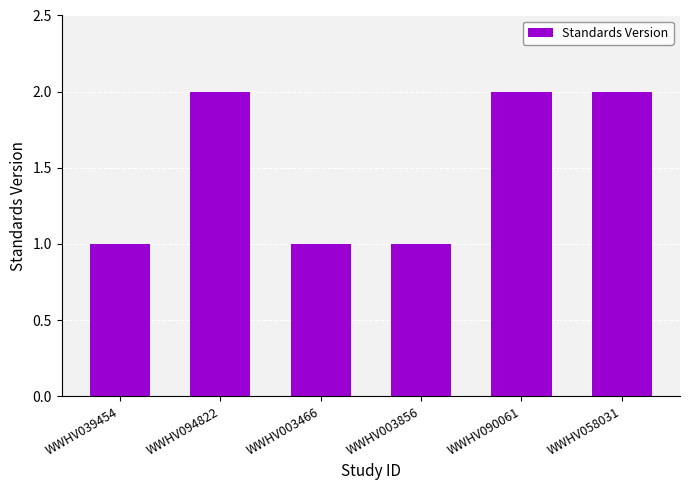

How many values are below 2?

3